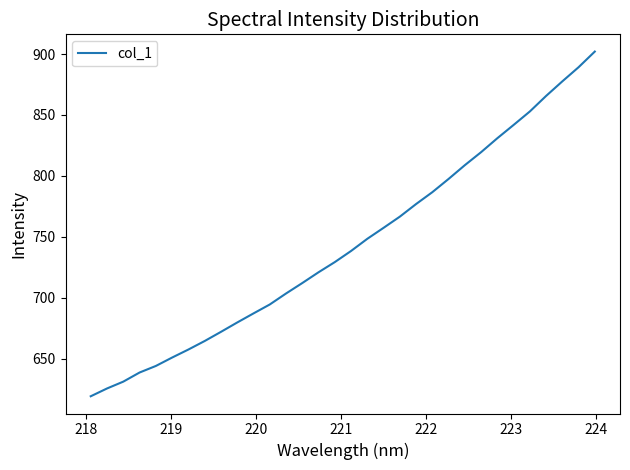

Count the number of values greater than 738.

16